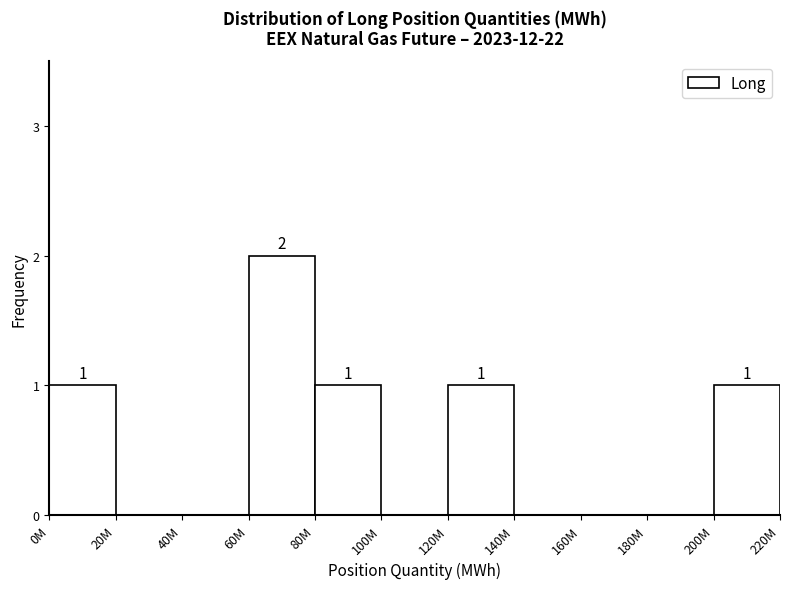

Reading left to right, list all the values displayed in this chart.

0M=1	20M=0	40M=0	60M=2	80M=1	100M=0	120M=1	140M=0	160M=0	180M=0	200M=1